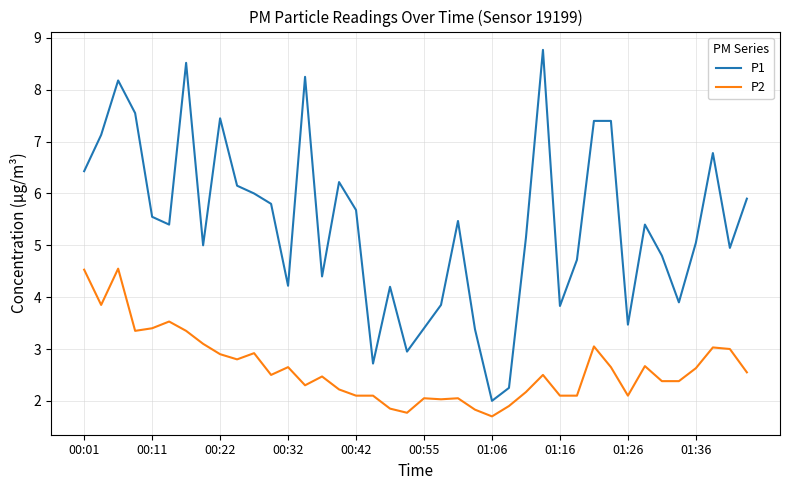

True or false: P2 and P1 cross at least once.

False